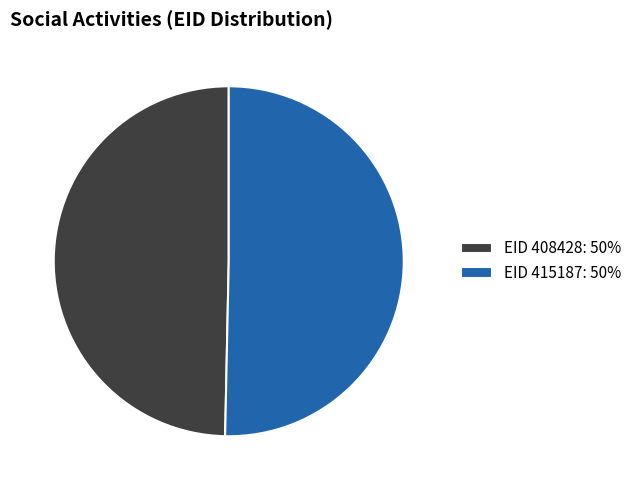

What is the largest slice in the pie chart?

EID 415187: 50%